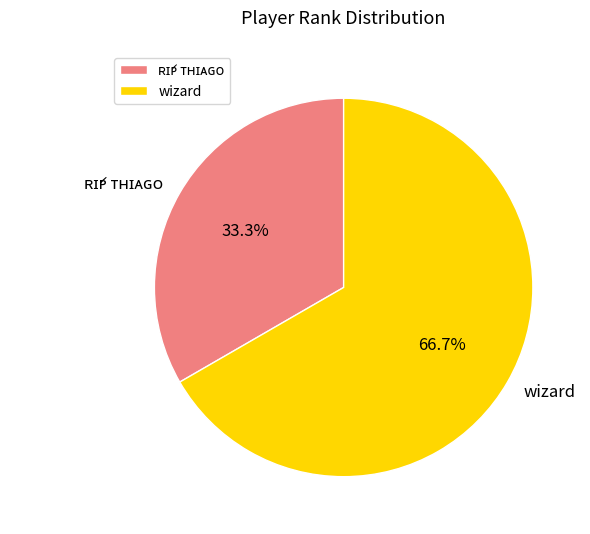

How many segments does this pie chart have?

2